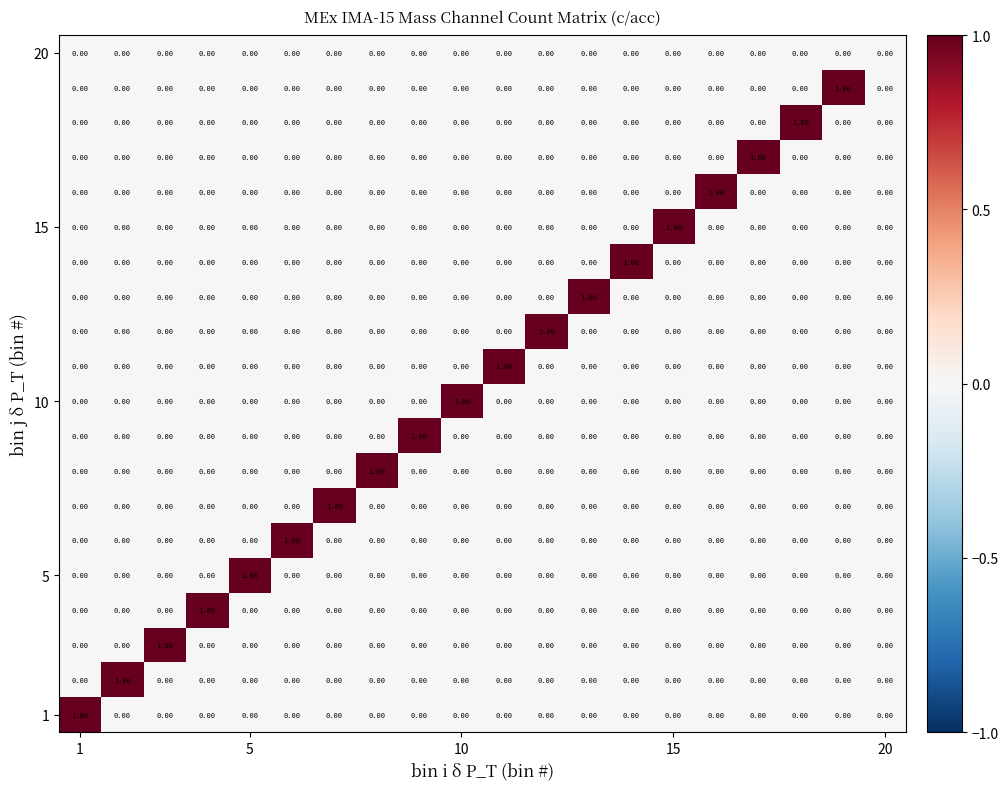

At which category is the sum across all series the highest?

1